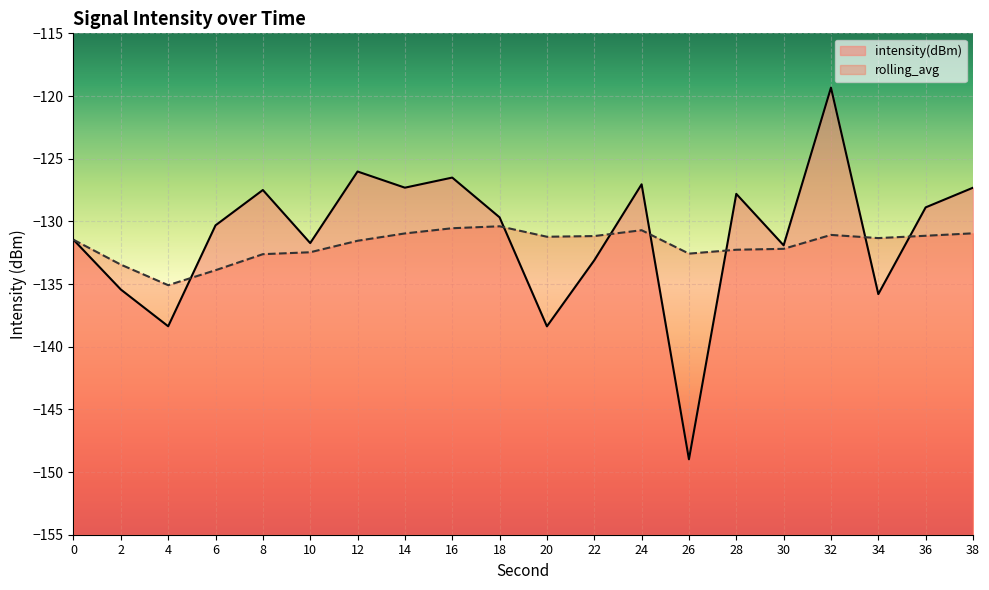

What is the difference between the maximum and minimum values in the rolling_avg series?

4.7